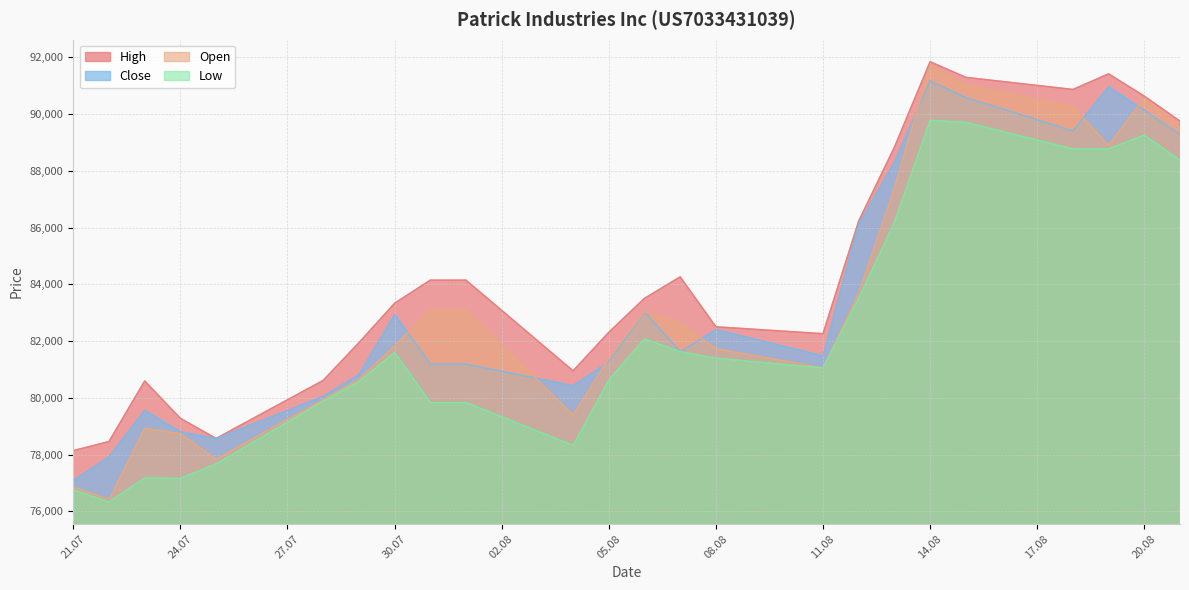

The value of Low at 12.08.2025 is 83505. True or false?

True